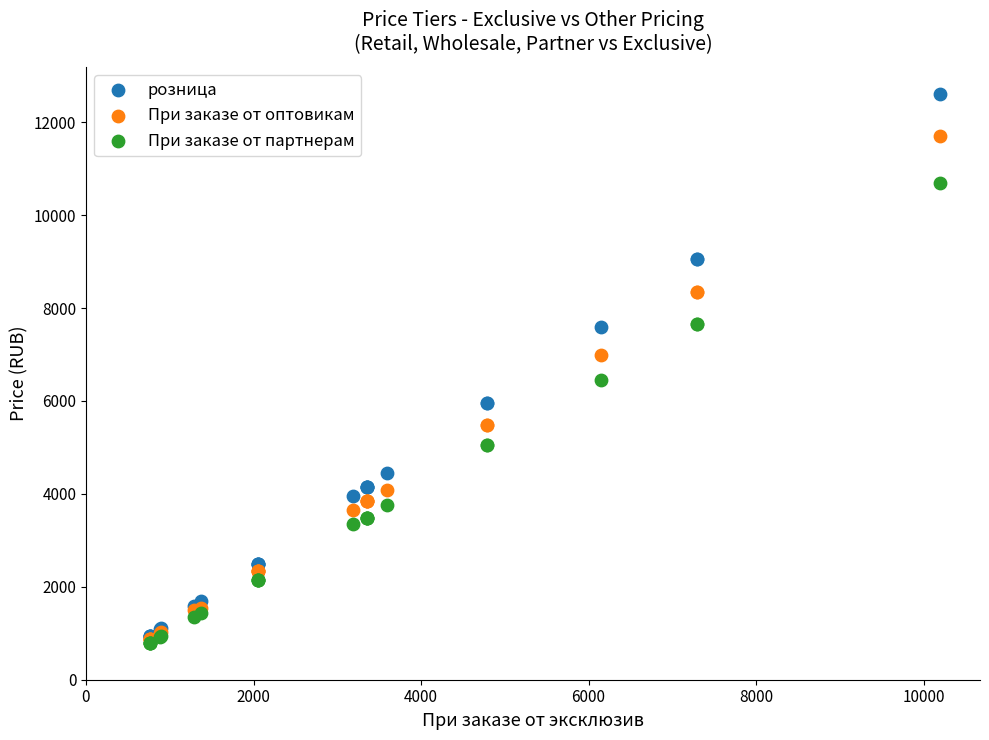

Which series has the widest spread of Y values?

розница